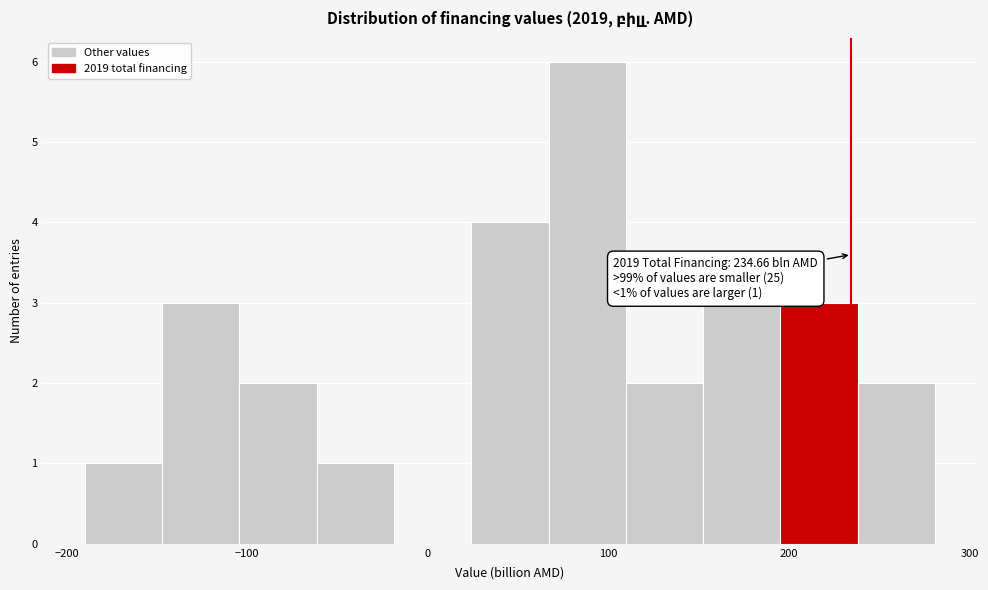

Over which range of the x-axis is the bar tallest?

70 to 110